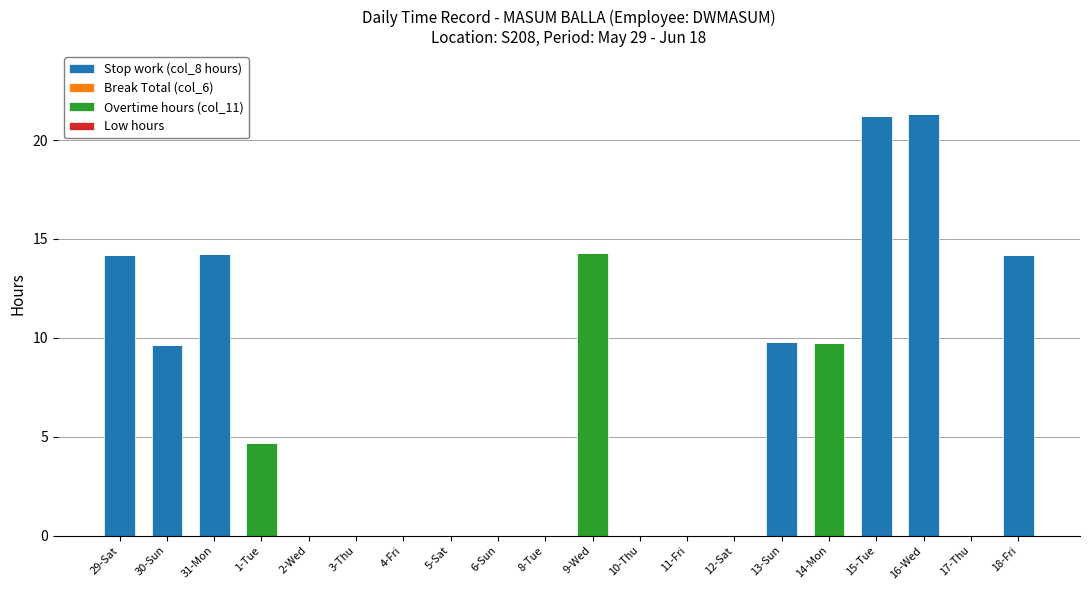

True or false: Stop work (col_8 hours) has a value of 7.5 at 31-Mon.

False